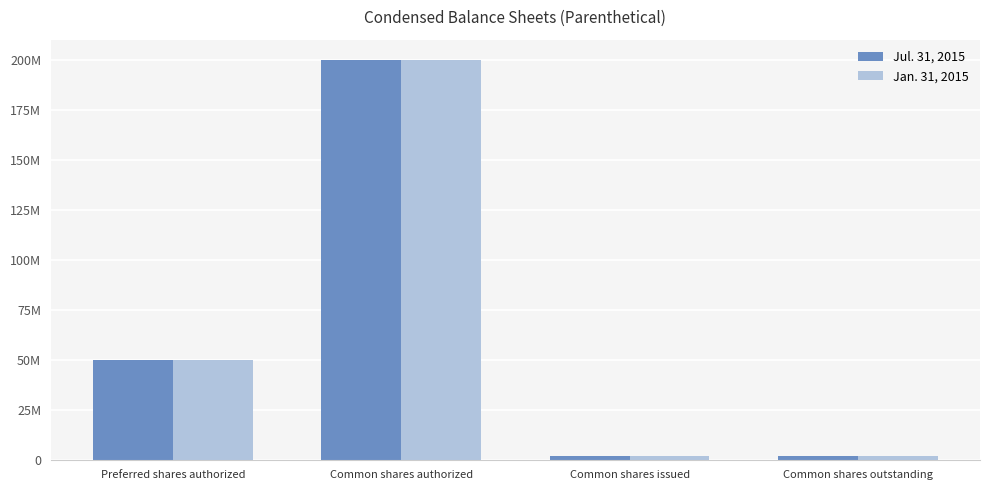

Which category has the highest value in the Jul. 31, 2015 series?

Common shares authorized